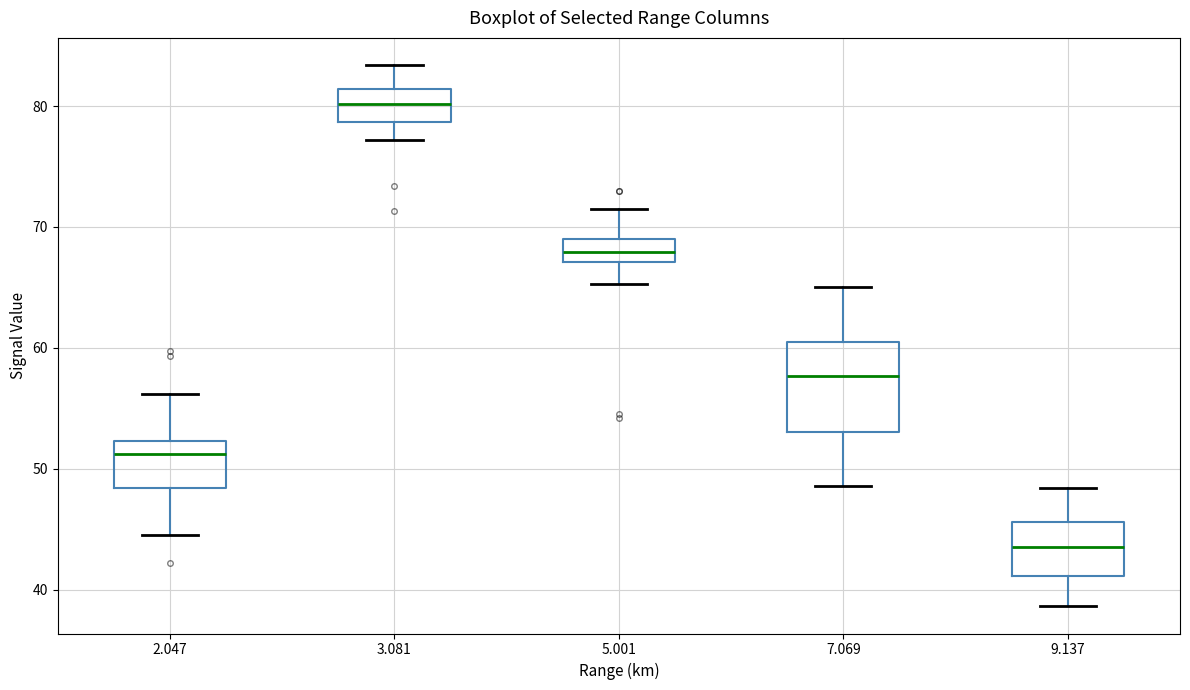

Where does the lower whisker of the box at x = 5.001 end on the y-axis? The values are not printed on the chart, so give them approximately, as read against the axis.

65